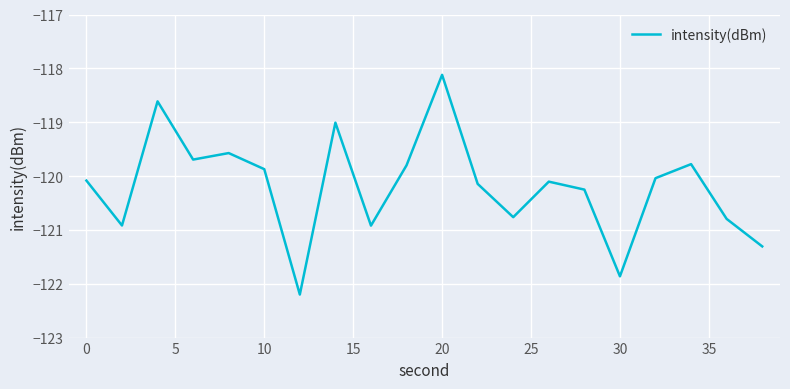

Reading right to left, extract all data points from this chart.

-121.3	-120.8	-119.8	-120.0	-121.9	-120.3	-120.1	-120.8	-120.1	-118.1	-119.8	-120.9	-119.0	-122.2	-119.9	-119.6	-119.7	-118.6	-120.9	-120.1